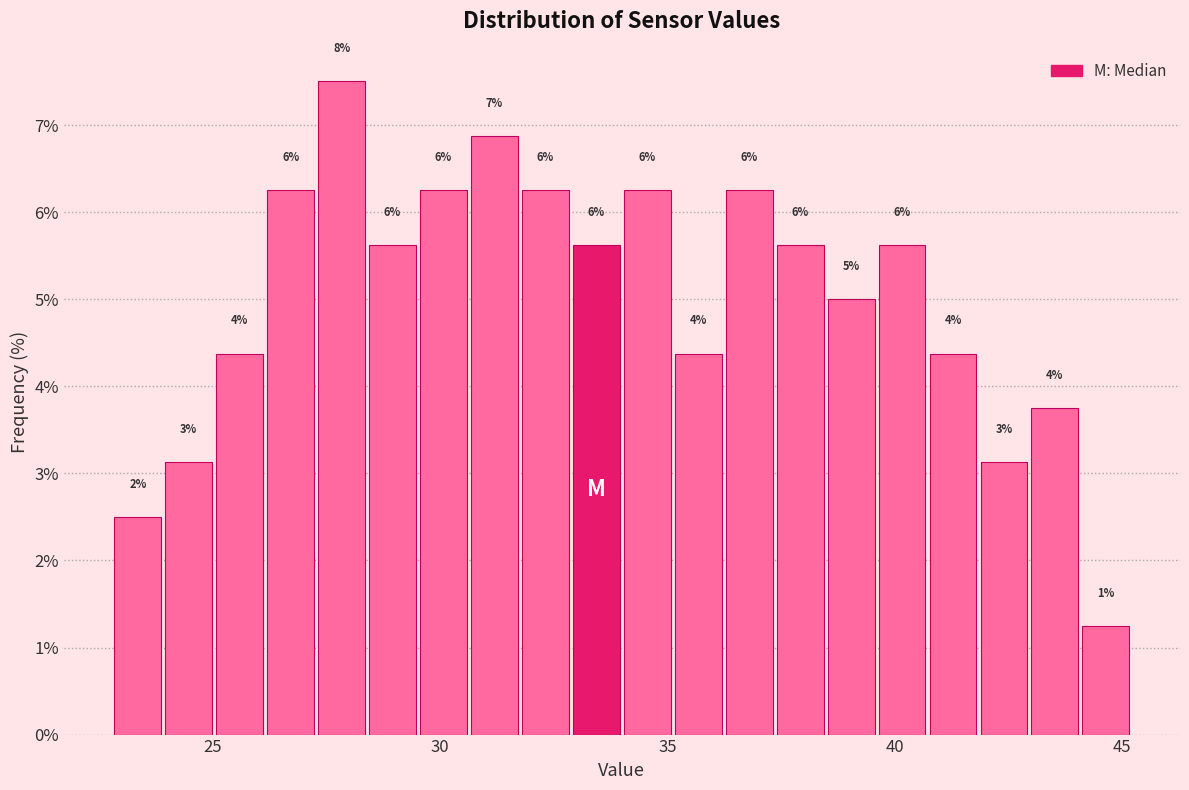

Read against the x-axis, roughly where is the centre of the tallest bar?

28.0